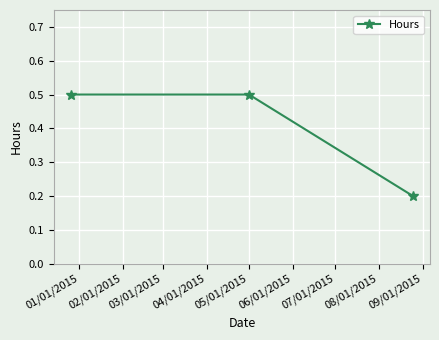

How many values are between 0 and 1?

3